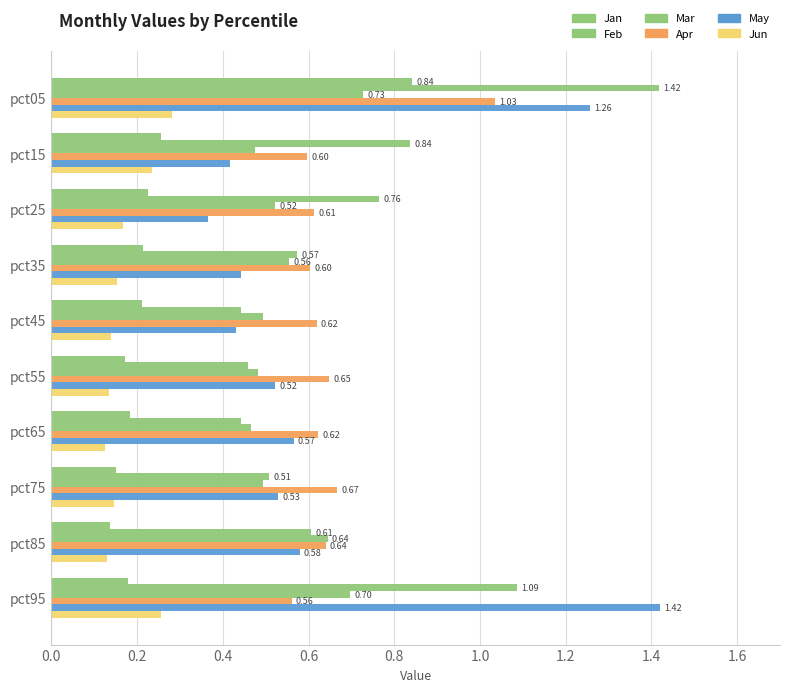

What is the value of the Feb bar at the 5th from the left?

0.4